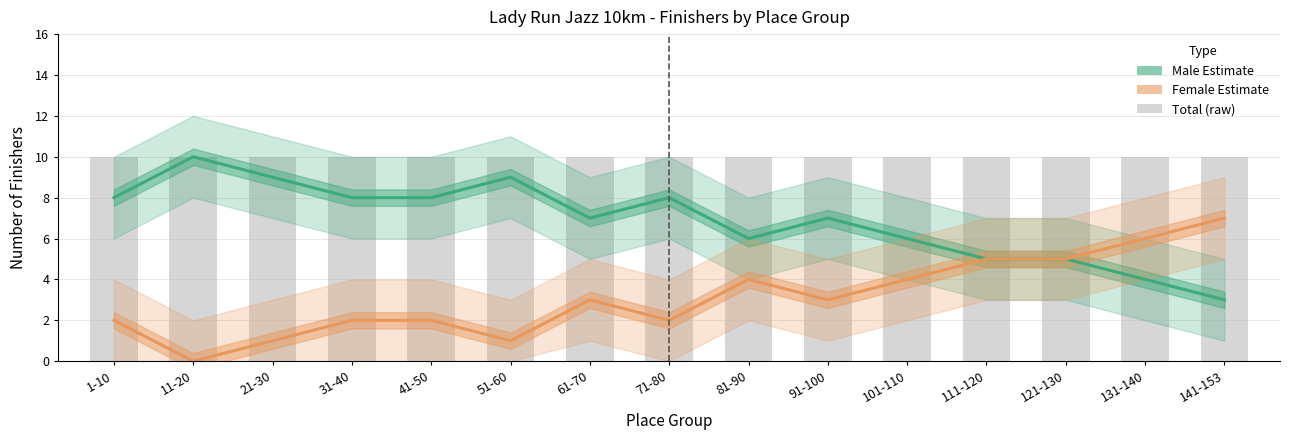

What is the value of the Female (Estimate) bar at the 4th from the left?

2